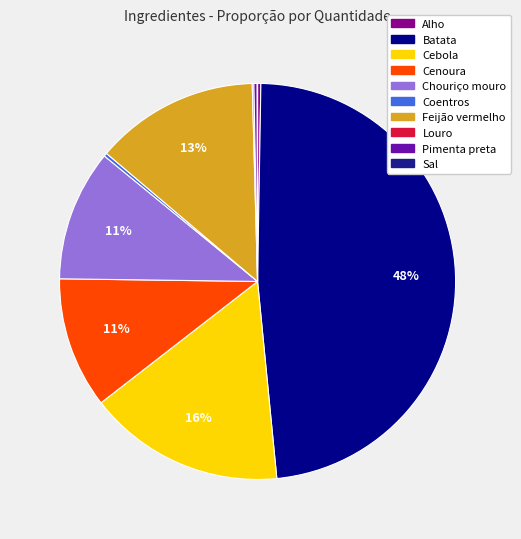

What percentage is the Cebola slice, to the nearest percent?

16%